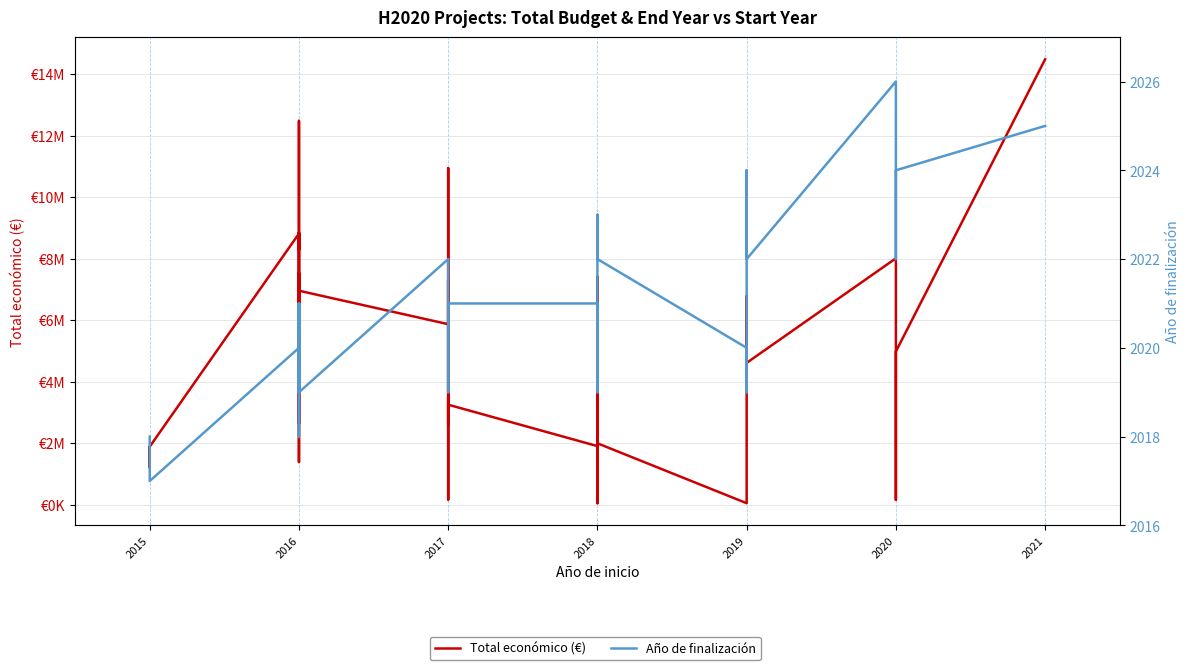

True or false: Total económico (€) and Año de finalización intersect in this chart.

False